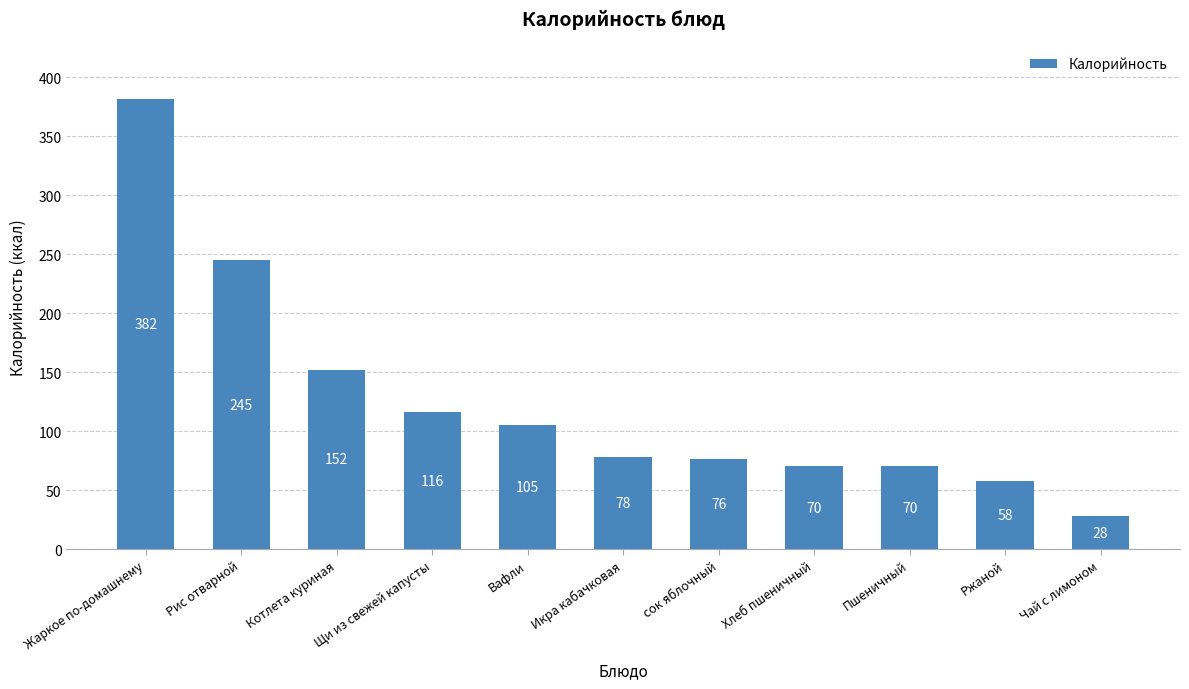

What is the change in value from Котлета куриная to Вафли?

-47